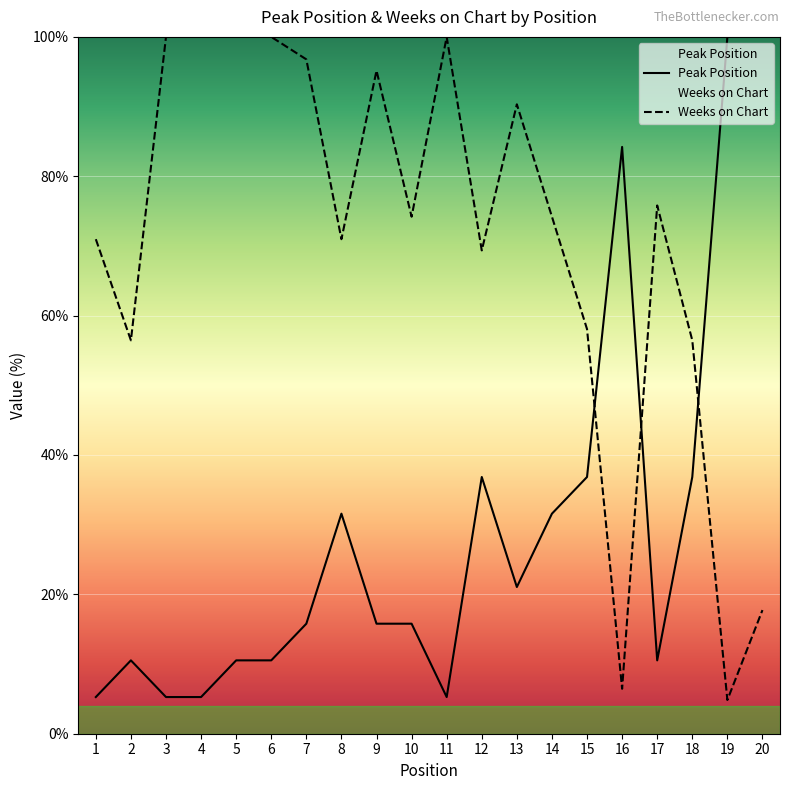

How many distinct data groups are displayed?

2